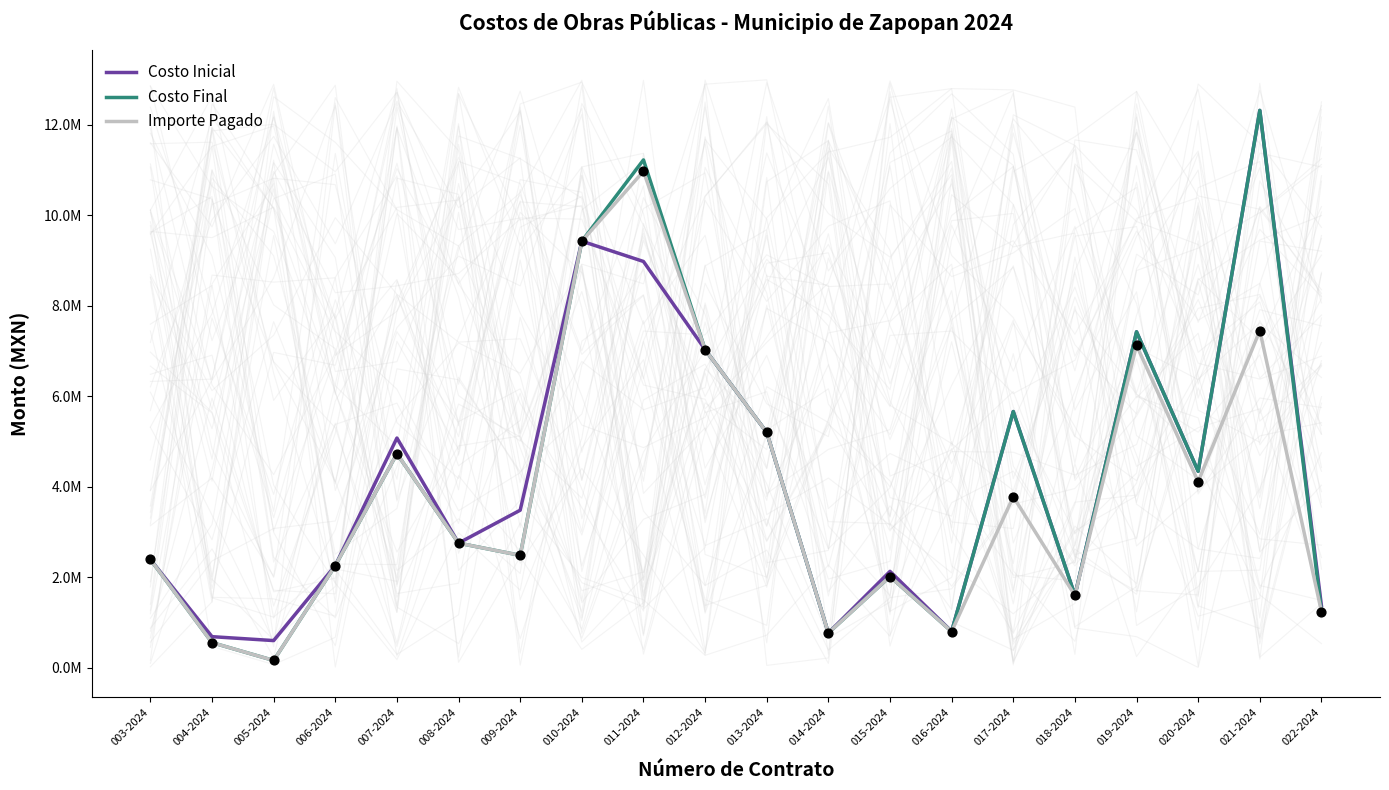

At which category is the sum across all series the highest?

021-2024